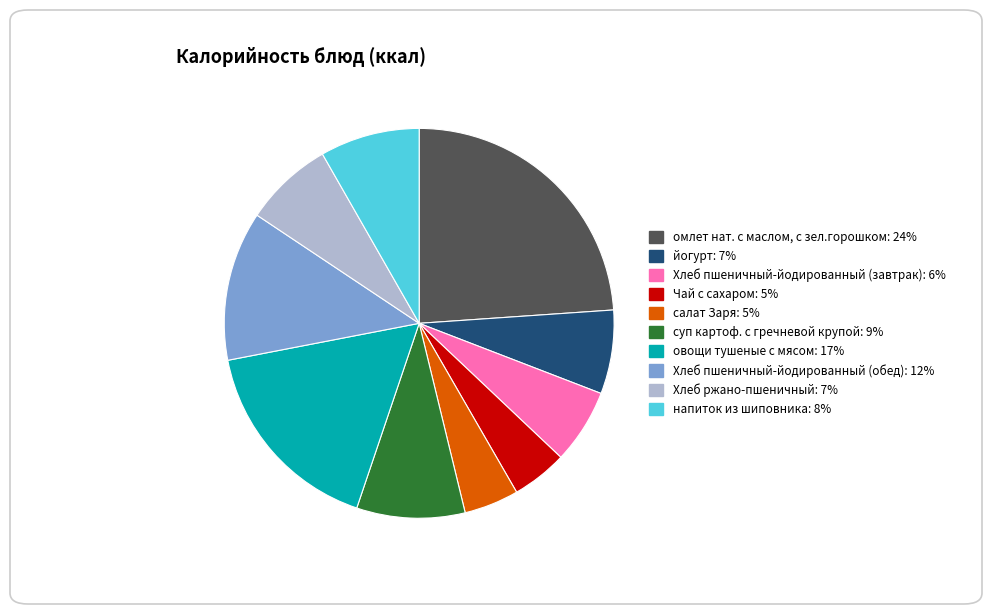

Approximately how many times larger is the value at Хлеб пшеничный-йодированный (завтрак) compared to овощи тушеные с мясом?

0.4